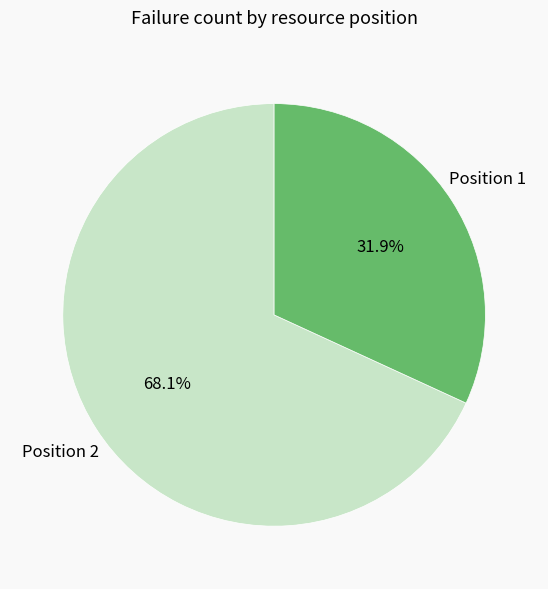

Rank the categories by value from lowest to highest.

Position 1, Position 2